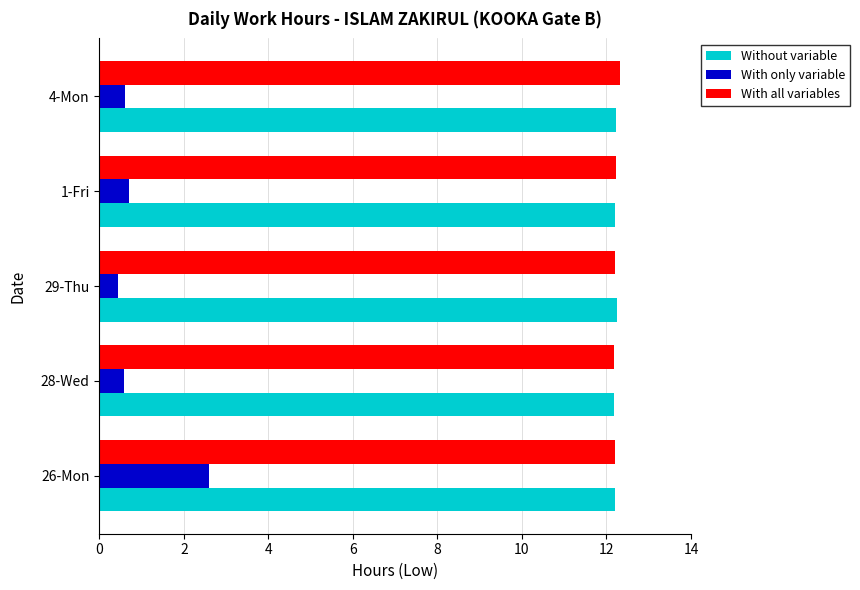

What are all the series names shown in the legend?

Without variable, With only variable, With all variables